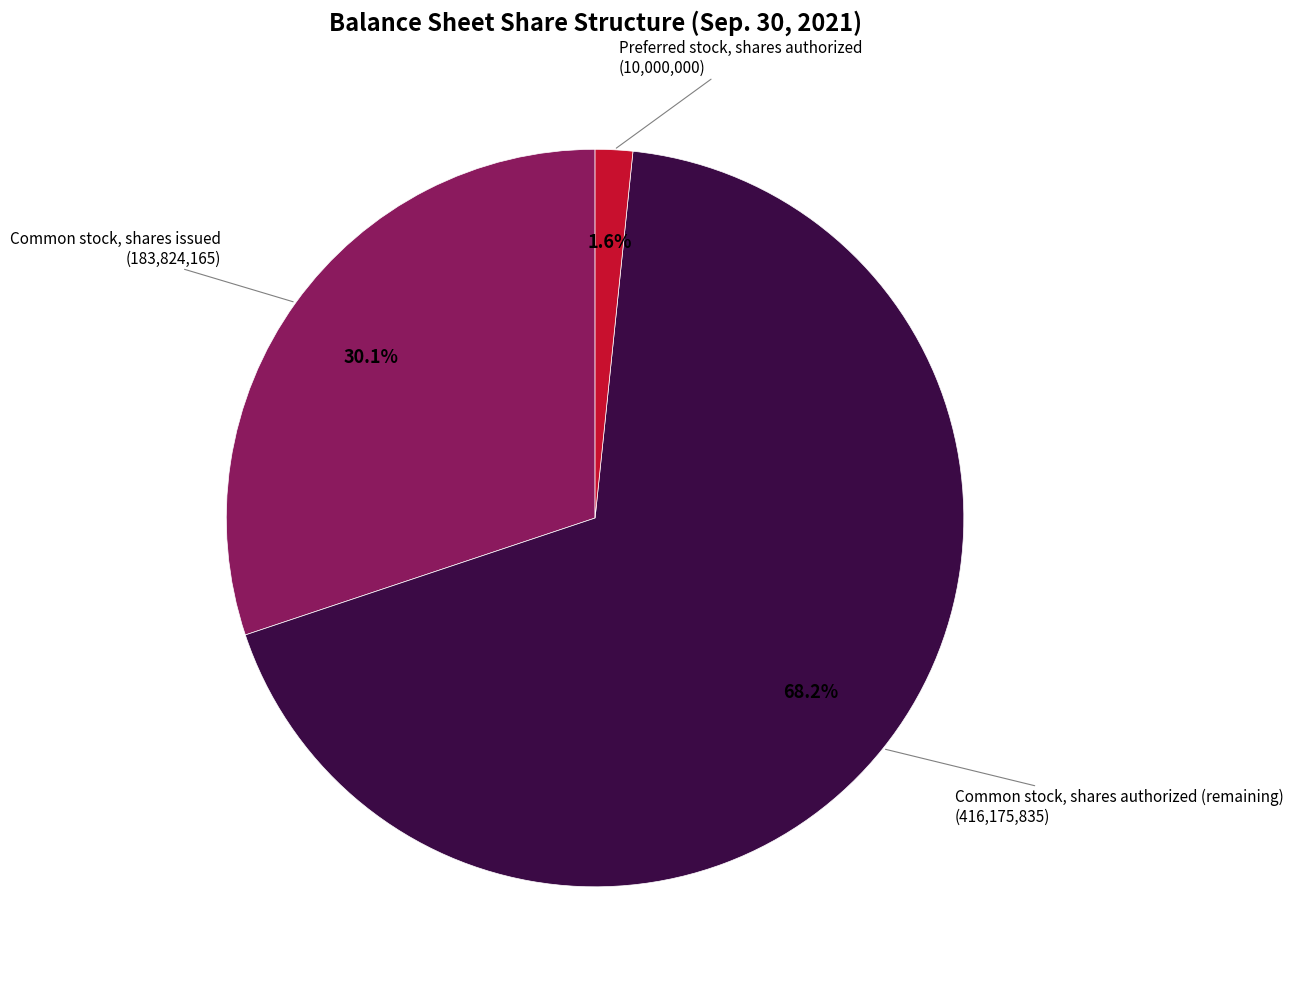

Is there a majority slice in this chart?

Yes